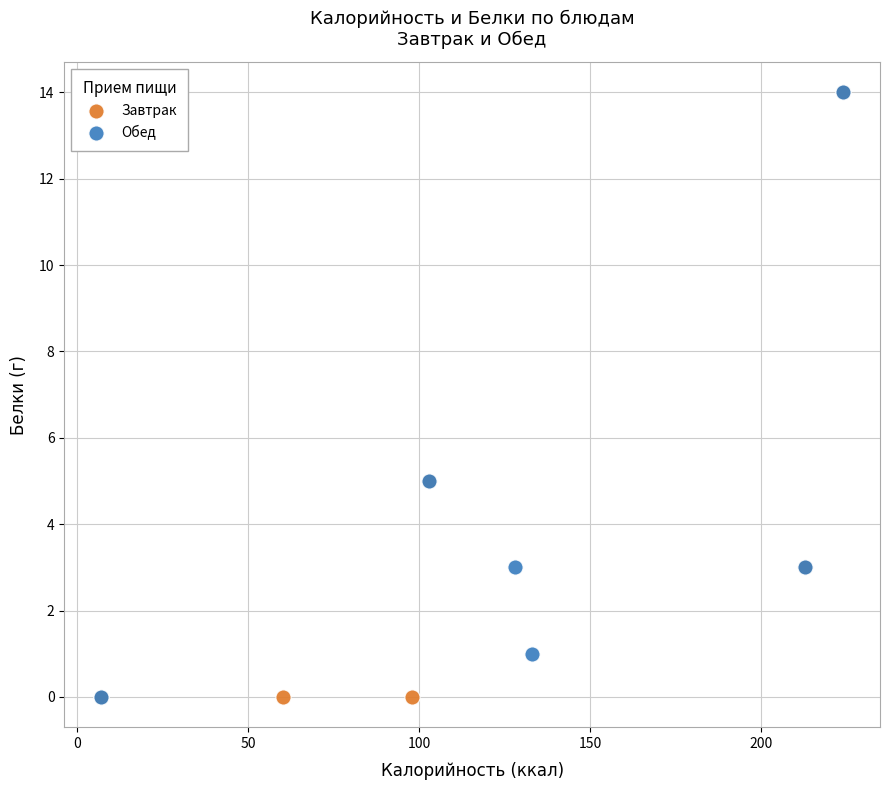

What are all the series names shown in the legend?

Завтрак, Обед